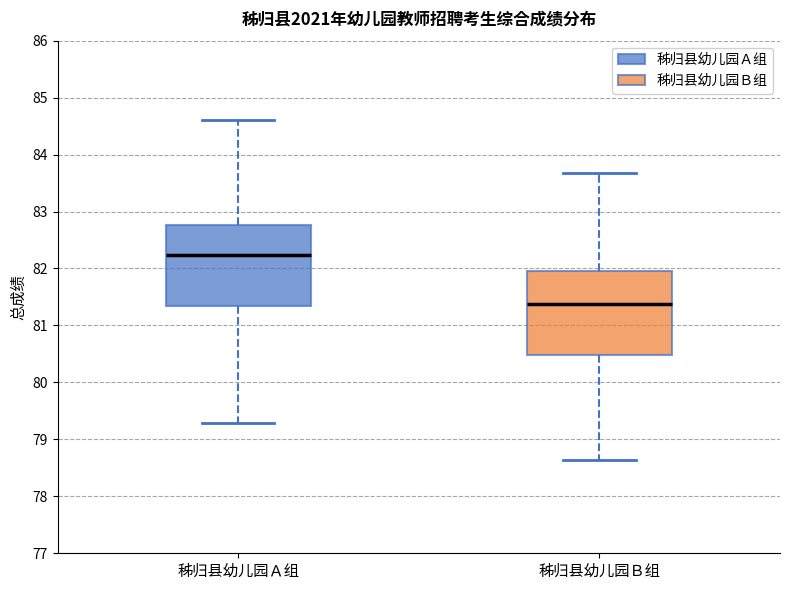

Where is the lower edge of the box for 秭归县幼儿园Ｂ组 on the y-axis? The values are not printed on the chart, so give them approximately, as read against the axis.

80.5